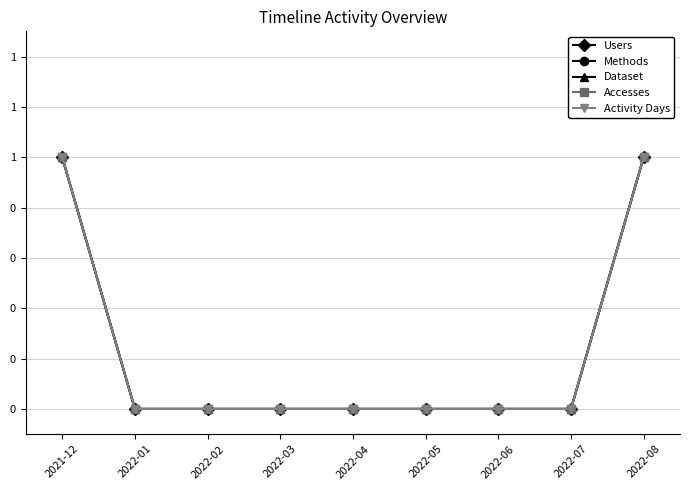

Which series has the widest spread of values?

Users